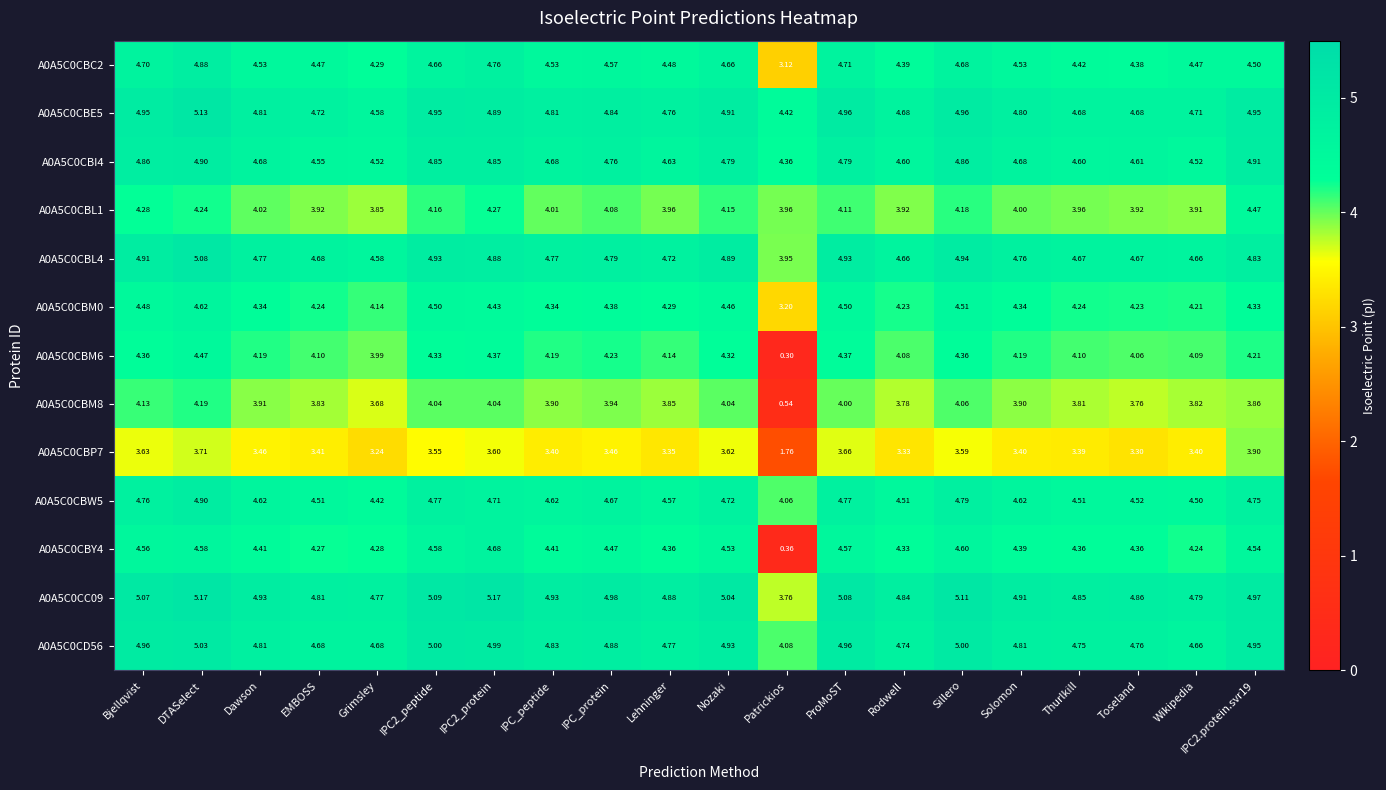

How many categories are shown in the chart?

20